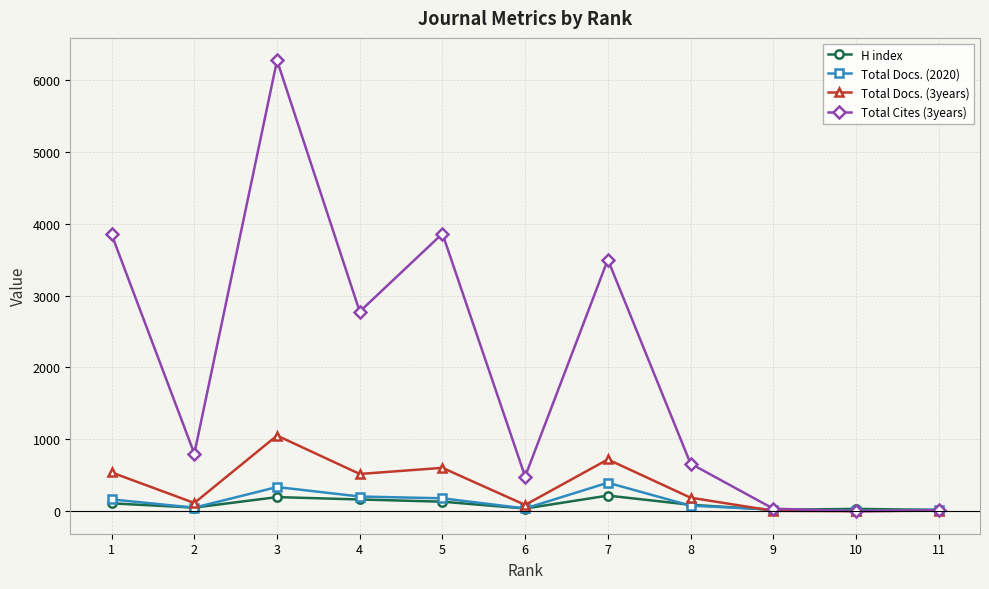

What are all the series names shown in the legend?

H index, Total Docs. (2020), Total Docs. (3years), Total Cites (3years)